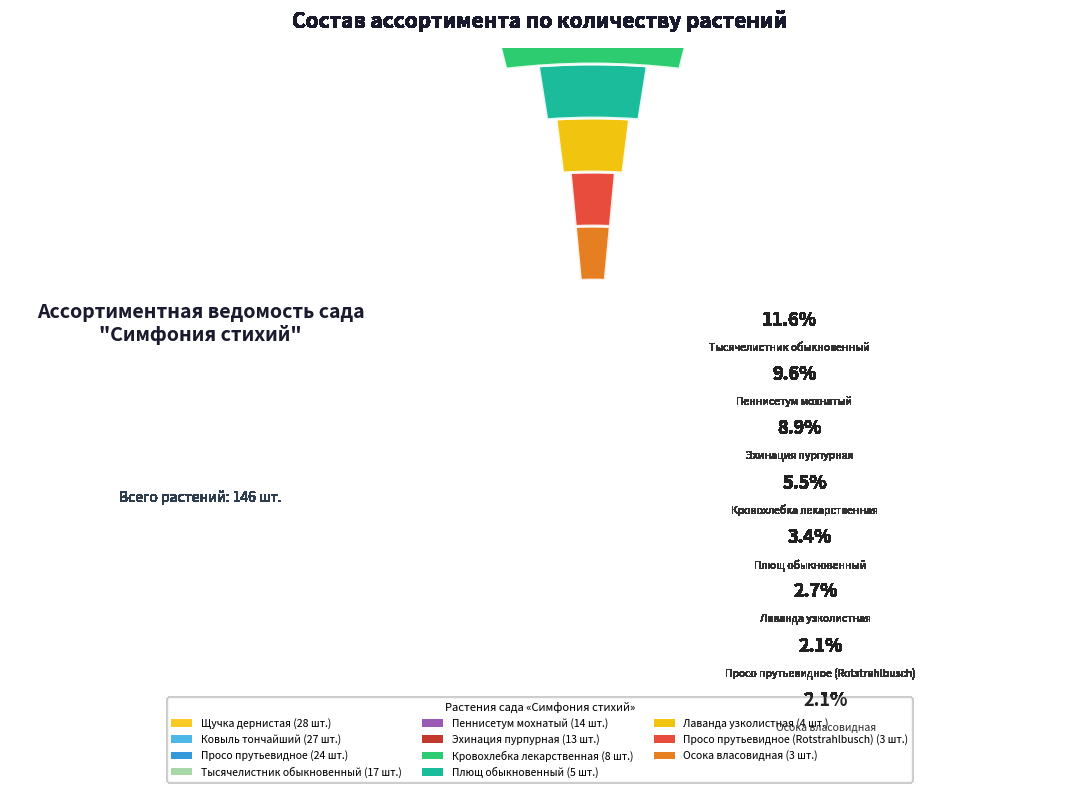

How much of the chart is everything except Плющ обыкновенный?

96.6%